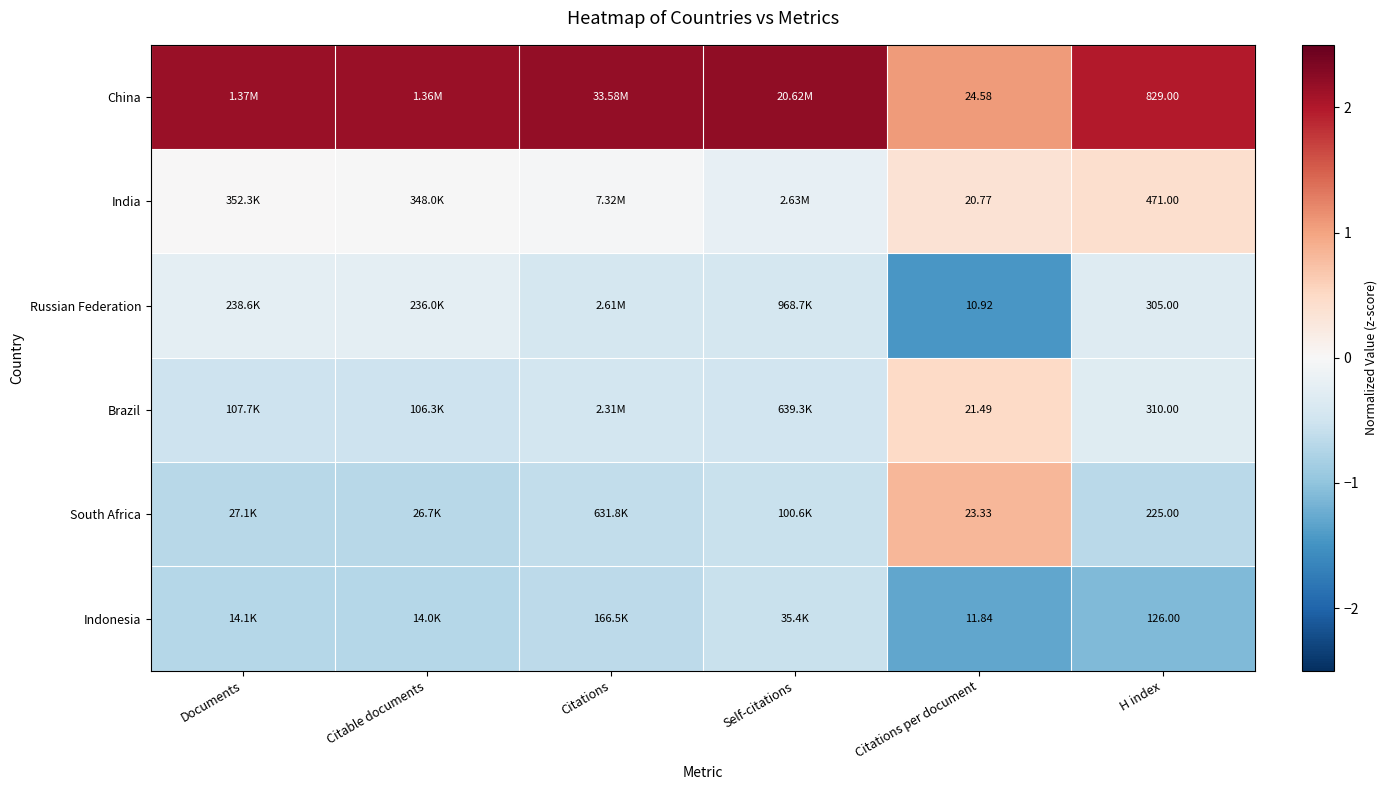

What is the greatest value displayed?

2.2